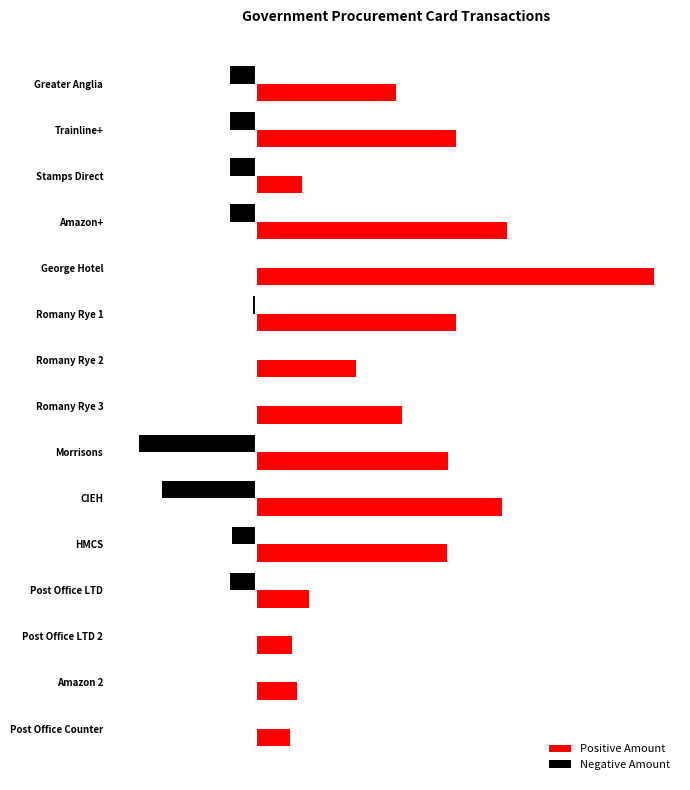

What are all the series names shown in the legend?

Positive Amount, Negative Amount